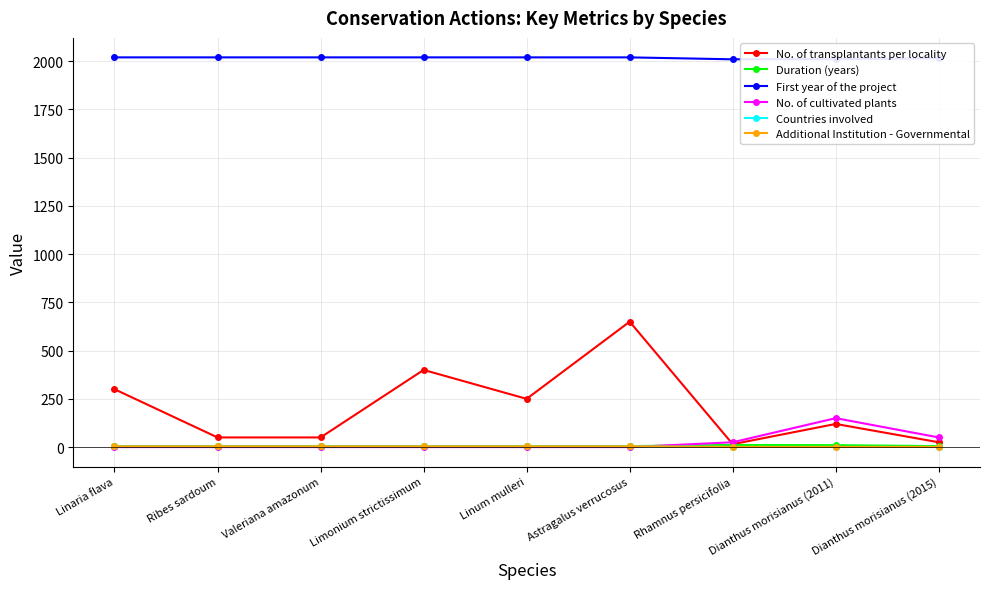

True or false: First year of the project and No. of cultivated plants intersect in this chart.

False